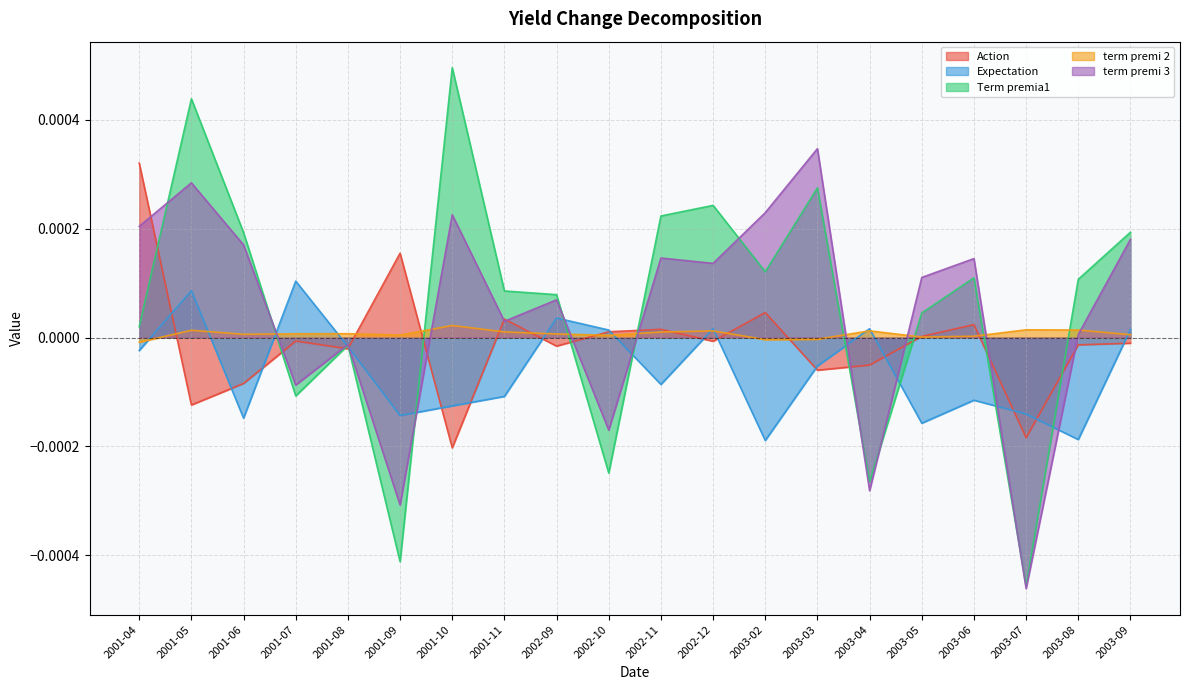

Reading left to right, transcribe all the data shown in this chart.

Action: 2001-04=0.0	2001-05=-0.0	2001-06=-0.0	2001-07=-0.0	2001-08=-0.0	2001-09=0.0	2001-10=-0.0	2001-11=0.0	2002-09=-0.0	2002-10=0.0	2002-11=0.0	2002-12=-0.0	2003-02=0.0	2003-03=-0.0	2003-04=-0.0	2003-05=0.0	2003-06=0.0	2003-07=-0.0	2003-08=-0.0	2003-09=-0.0
Expectation: 2001-04=-0.0	2001-05=0.0	2001-06=-0.0	2001-07=0.0	2001-08=-0.0	2001-09=-0.0	2001-10=-0.0	2001-11=-0.0	2002-09=0.0	2002-10=0.0	2002-11=-0.0	2002-12=0.0	2003-02=-0.0	2003-03=-0.0	2003-04=0.0	2003-05=-0.0	2003-06=-0.0	2003-07=-0.0	2003-08=-0.0	2003-09=0.0
Term premia1: 2001-04=0.0	2001-05=0.0	2001-06=0.0	2001-07=-0.0	2001-08=-0.0	2001-09=-0.0	2001-10=0.0	2001-11=0.0	2002-09=0.0	2002-10=-0.0	2002-11=0.0	2002-12=0.0	2003-02=0.0	2003-03=0.0	2003-04=-0.0	2003-05=0.0	2003-06=0.0	2003-07=-0.0	2003-08=0.0	2003-09=0.0
term premi 2: 2001-04=-0.0	2001-05=0.0	2001-06=0.0	2001-07=0.0	2001-08=0.0	2001-09=0.0	2001-10=0.0	2001-11=0.0	2002-09=0.0	2002-10=0.0	2002-11=0.0	2002-12=0.0	2003-02=-0.0	2003-03=-0.0	2003-04=0.0	2003-05=0.0	2003-06=0.0	2003-07=0.0	2003-08=0.0	2003-09=0.0
term premi 3: 2001-04=0.0	2001-05=0.0	2001-06=0.0	2001-07=-0.0	2001-08=-0.0	2001-09=-0.0	2001-10=0.0	2001-11=0.0	2002-09=0.0	2002-10=-0.0	2002-11=0.0	2002-12=0.0	2003-02=0.0	2003-03=0.0	2003-04=-0.0	2003-05=0.0	2003-06=0.0	2003-07=-0.0	2003-08=0.0	2003-09=0.0